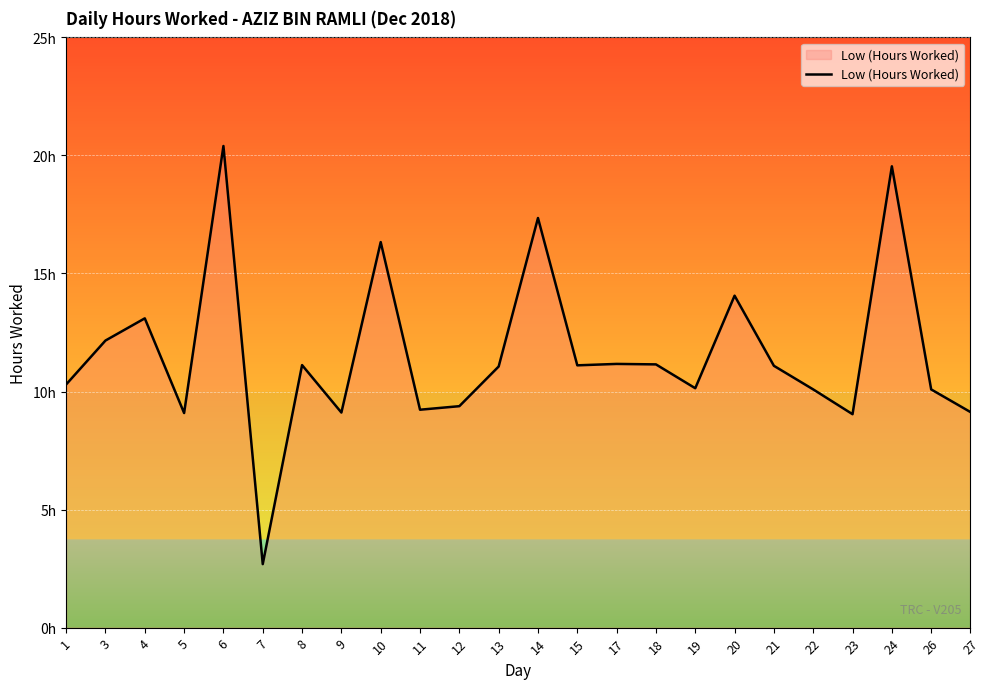

Does the chart display data point markers on the line(s)?

No